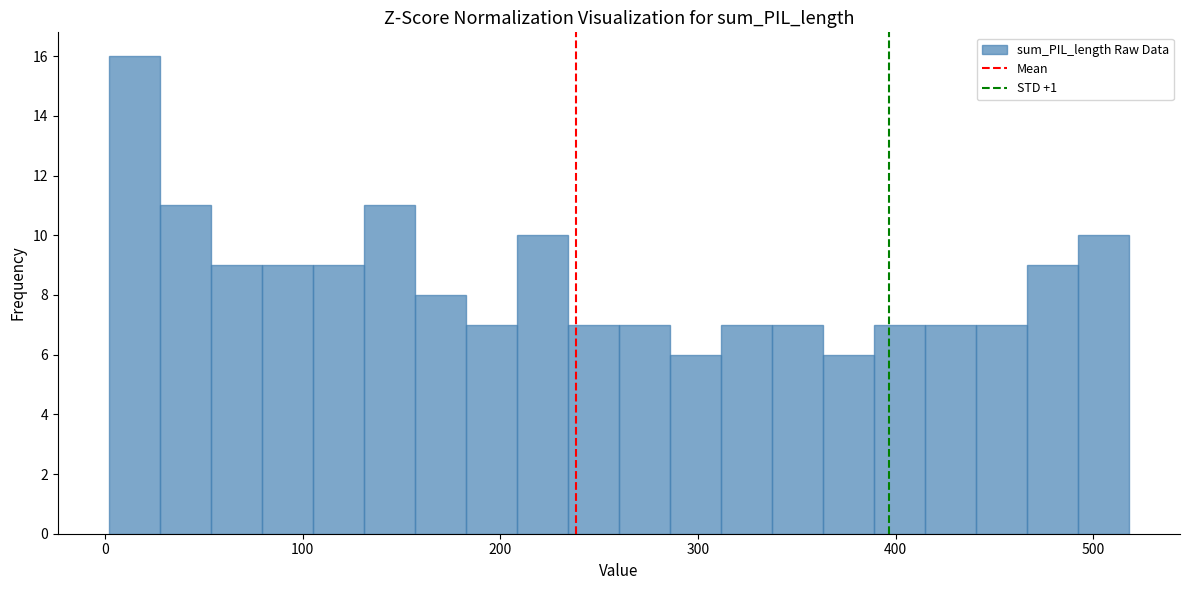

Read against the x-axis, roughly where is the centre of the tallest bar?

10